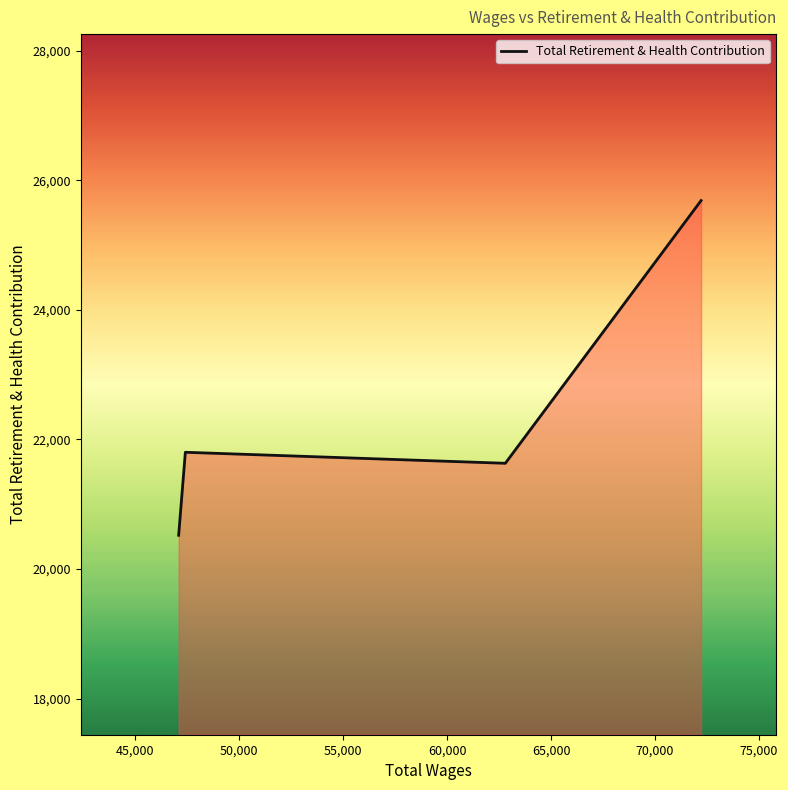

Reading left to right, extract all data points from this chart.

20521	21802	21632	25687